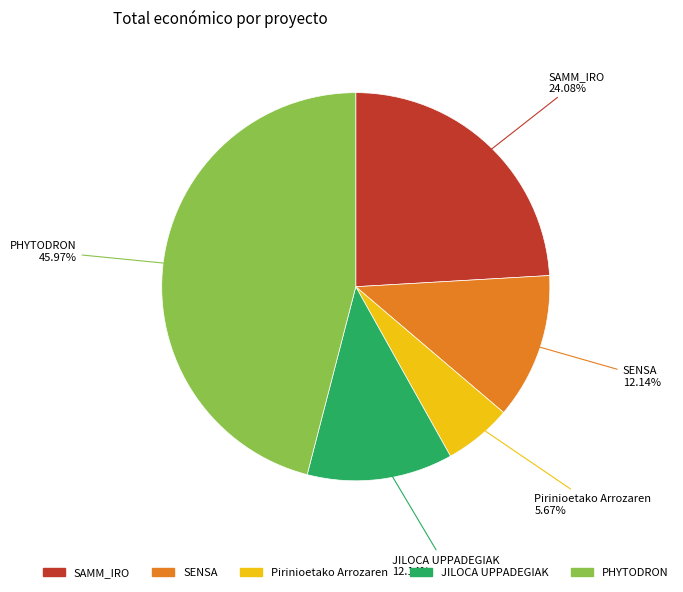

Approximately how many times larger is the value at Pirinioetako Arrozaren compared to SENSA?

0.5